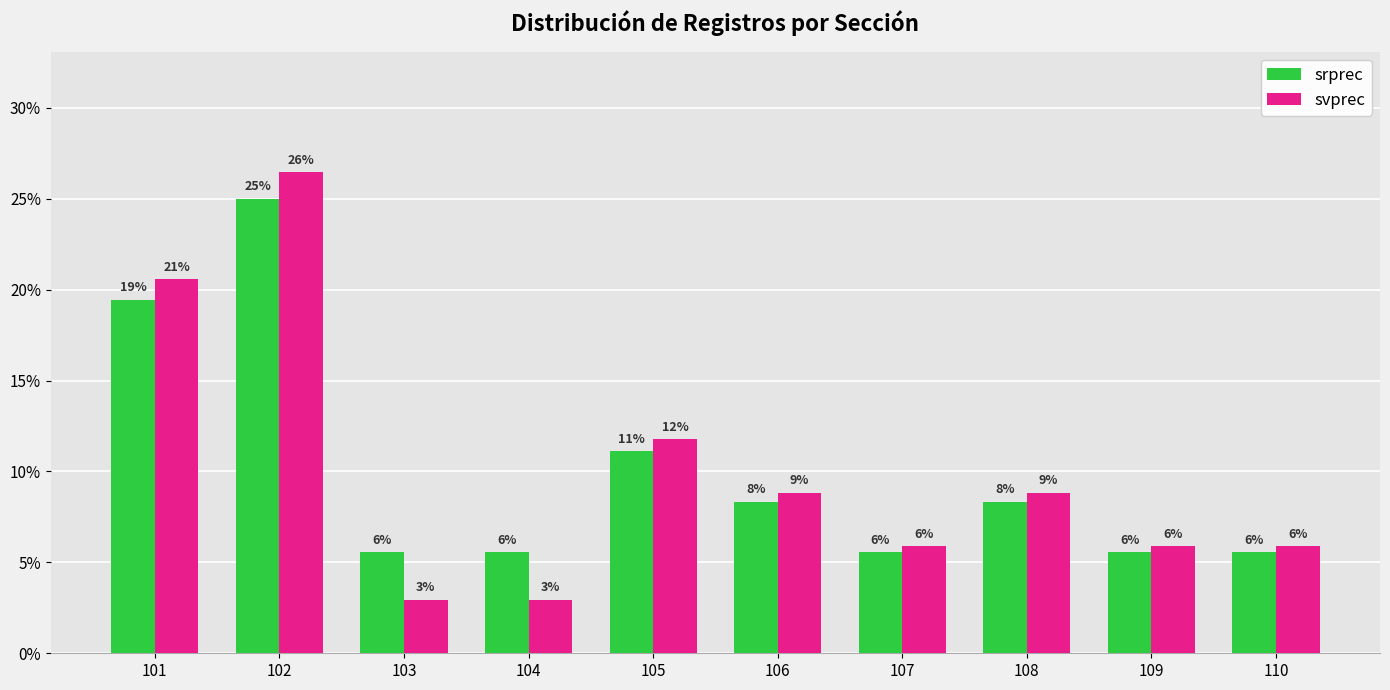

Does the chart contain stacked bars?

No